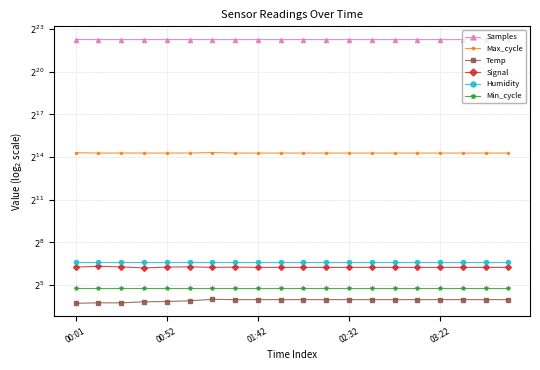

True or false: Min_cycle has more than 2 points higher than both neighbors.

False